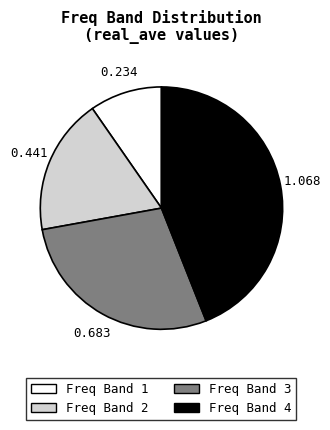

How many segments does this pie chart have?

4